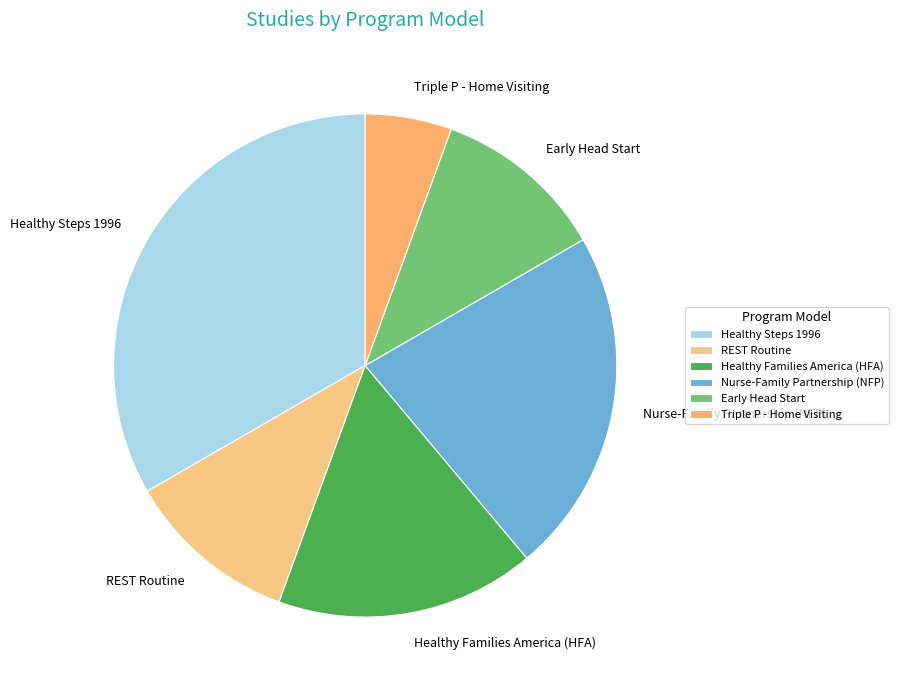

Between Healthy Families America (HFA) and Early Head Start, which is larger?

Healthy Families America (HFA)